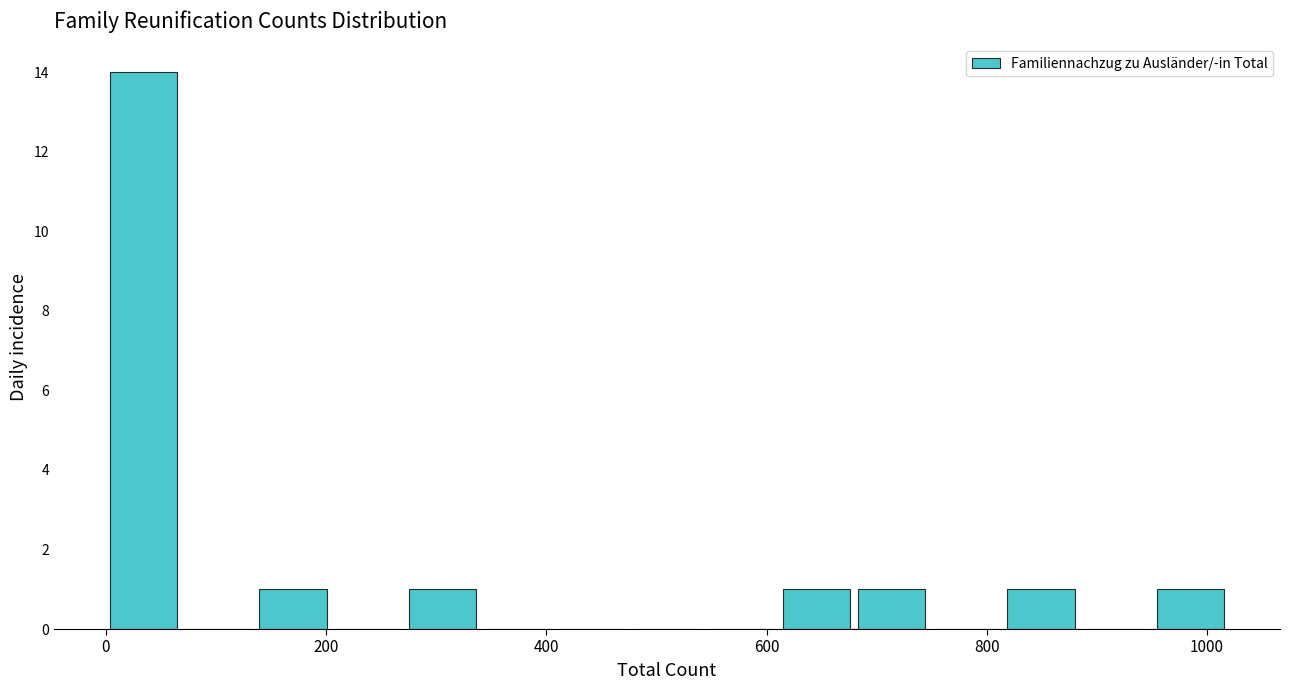

Read against the x-axis, roughly where is the centre of the tallest bar?

40